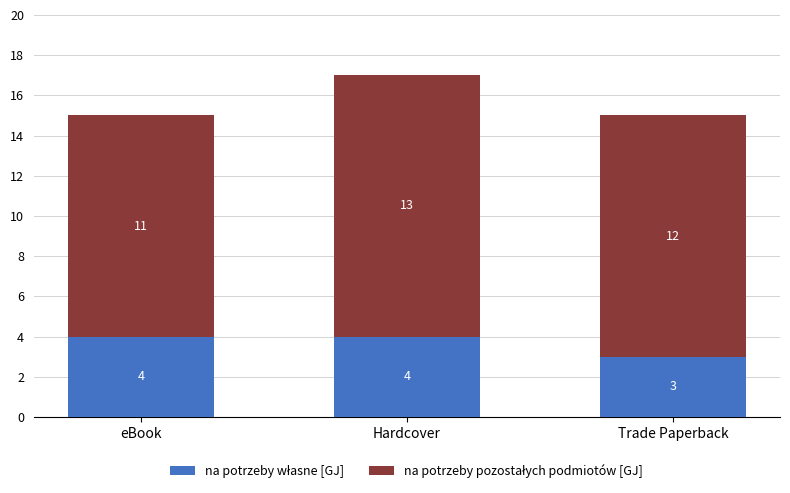

At which category is the sum across all series the highest?

Hardcover